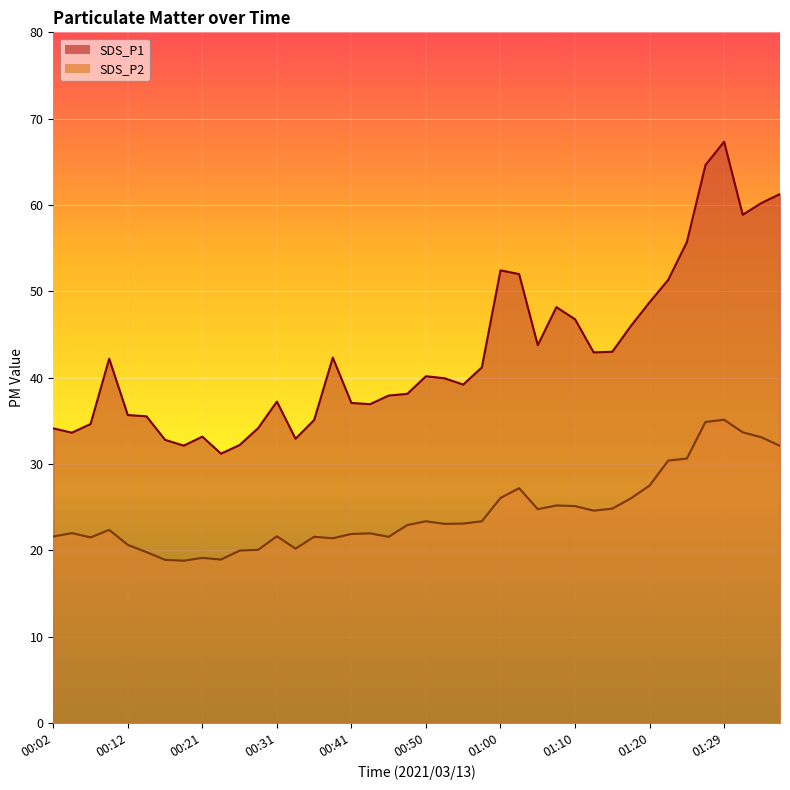

What are all the series names shown in the legend?

SDS_P1, SDS_P2